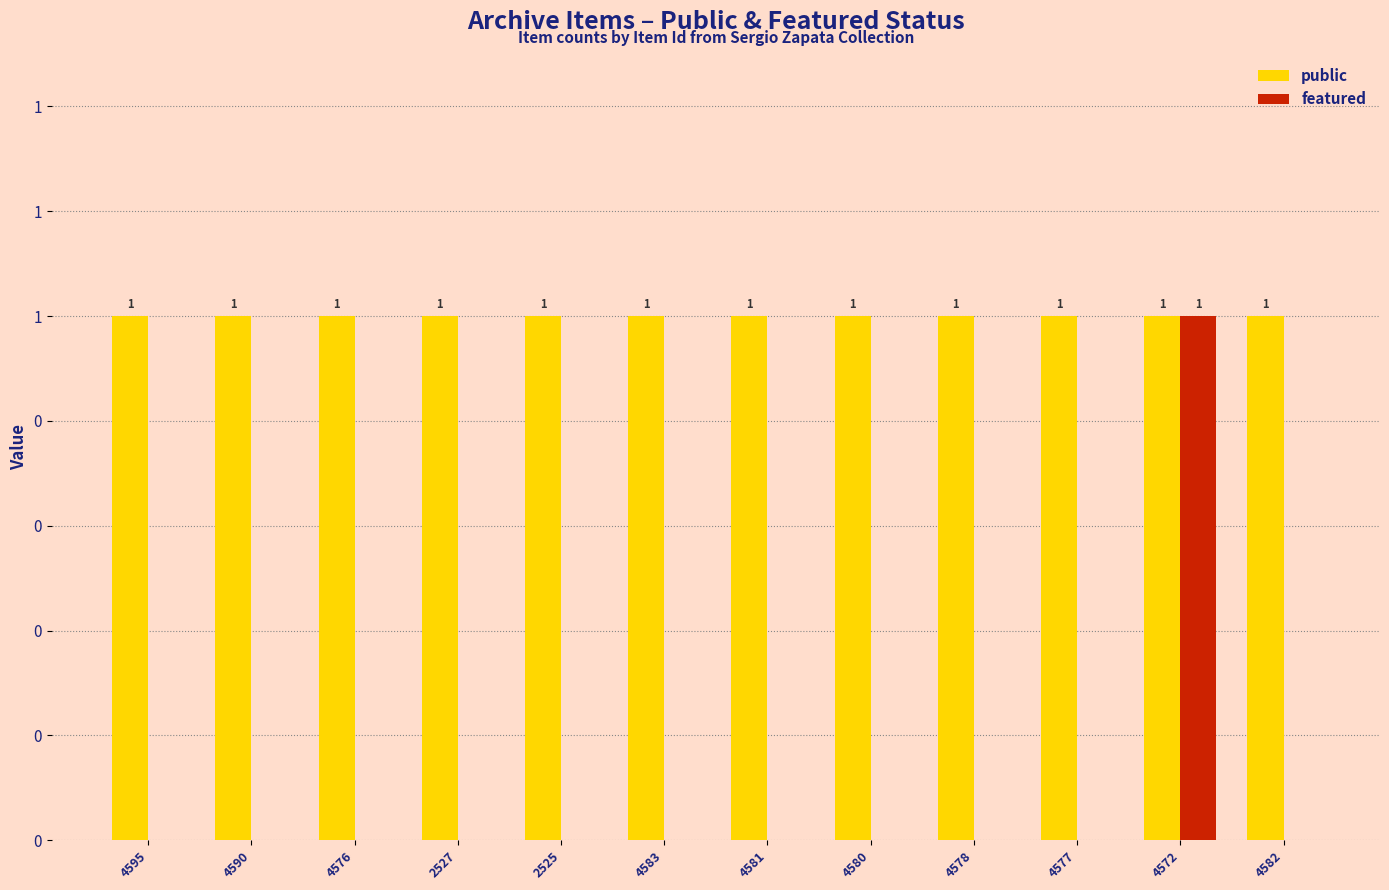

What is the label of the 5th bar from the left?

2525